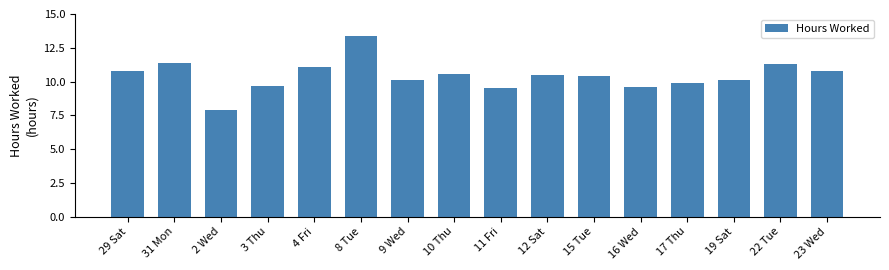

What is the sum of all values?

166.8